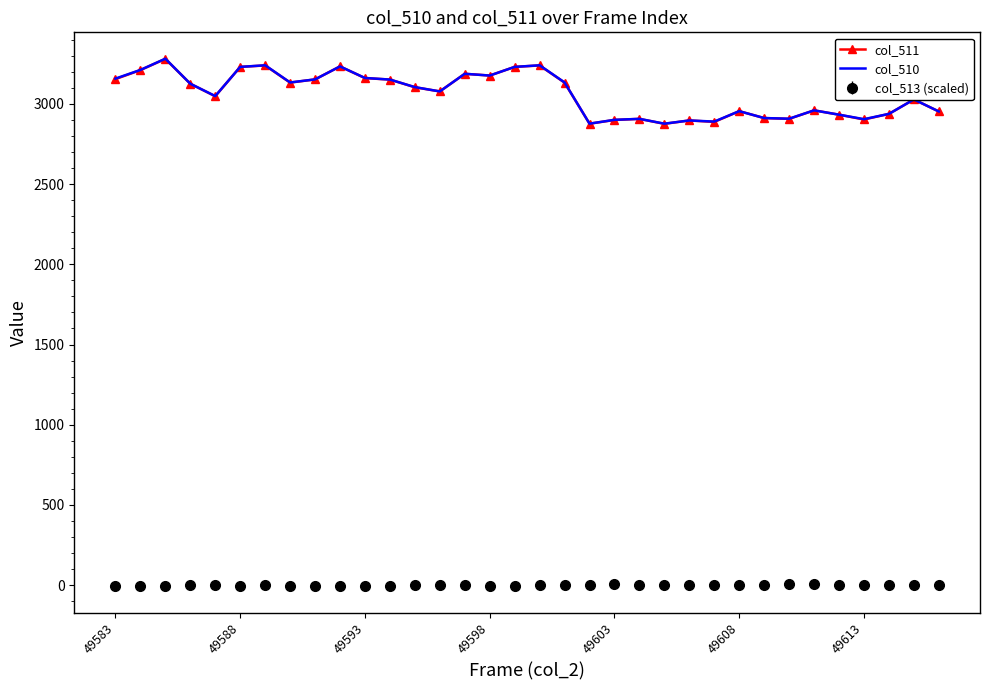

True or false: col_513 (scaled) and col_510 intersect in this chart.

False